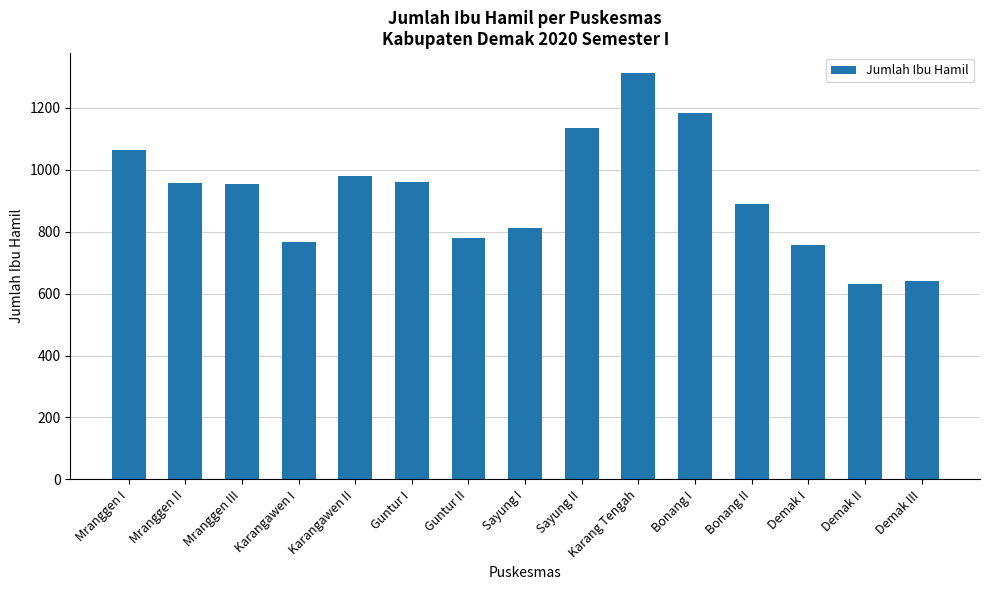

The chart shows a value of 630 at Demak II. True or false?

True